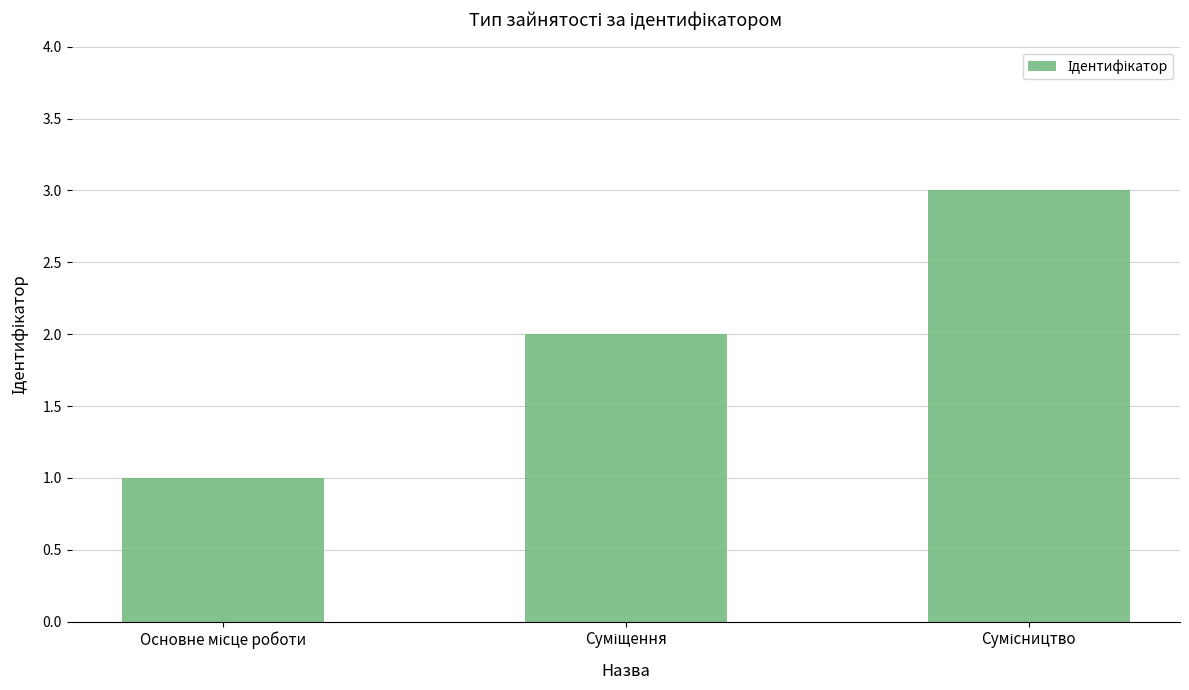

What is the sum of all values?

6